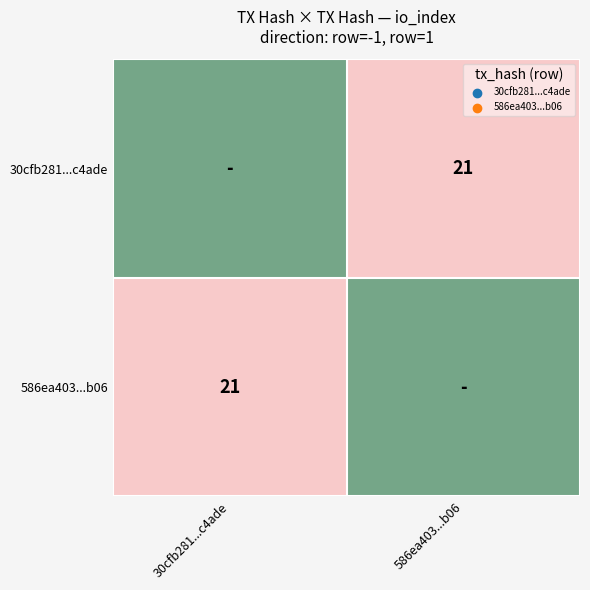

True or false: 586ea403...b06 has a value of 7 at 30cfb281...c4ade.

False